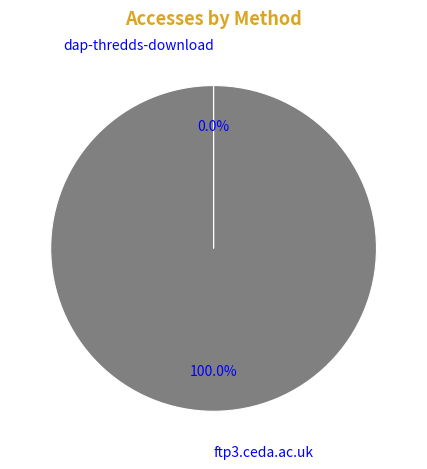

Which slice is the largest?

ftp3.ceda.ac.uk